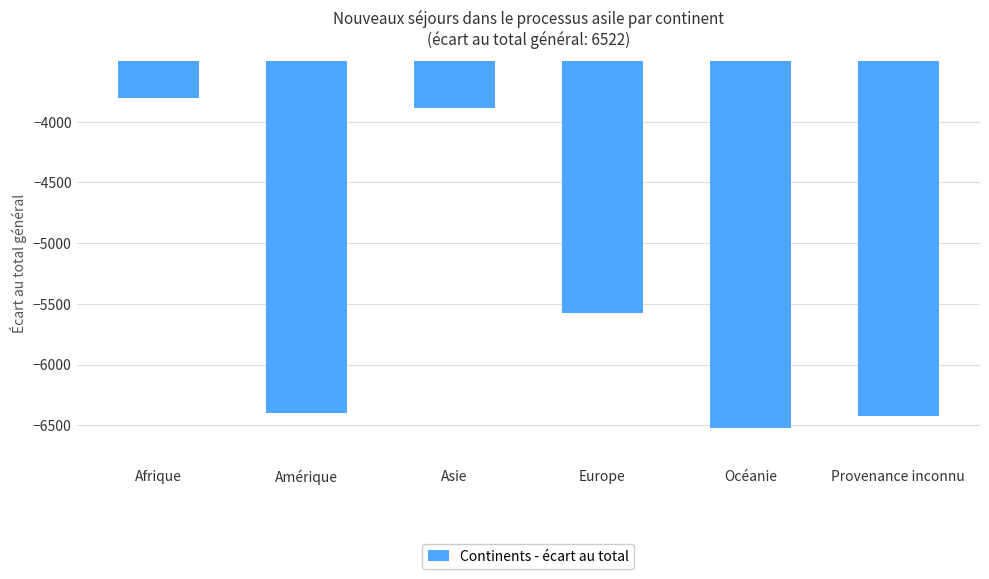

What is the difference between the maximum and second lowest values?

2624